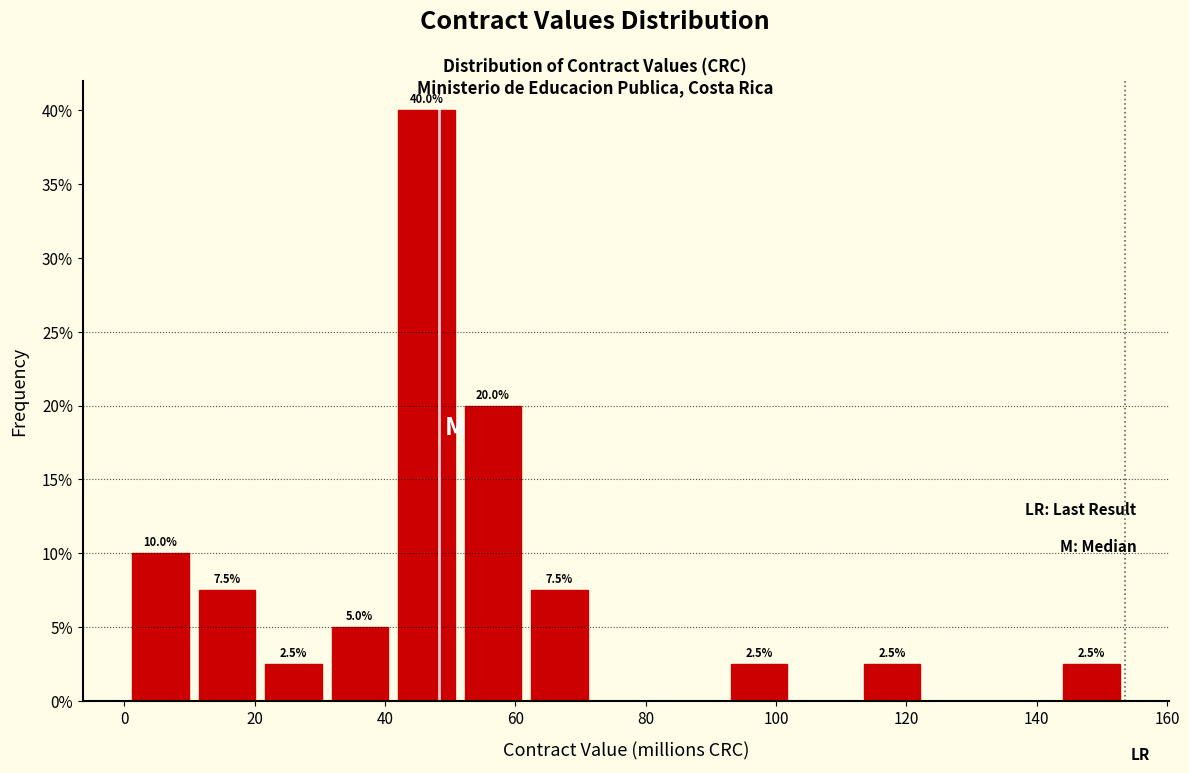

Over which range of the x-axis is the bar tallest?

42 to 52